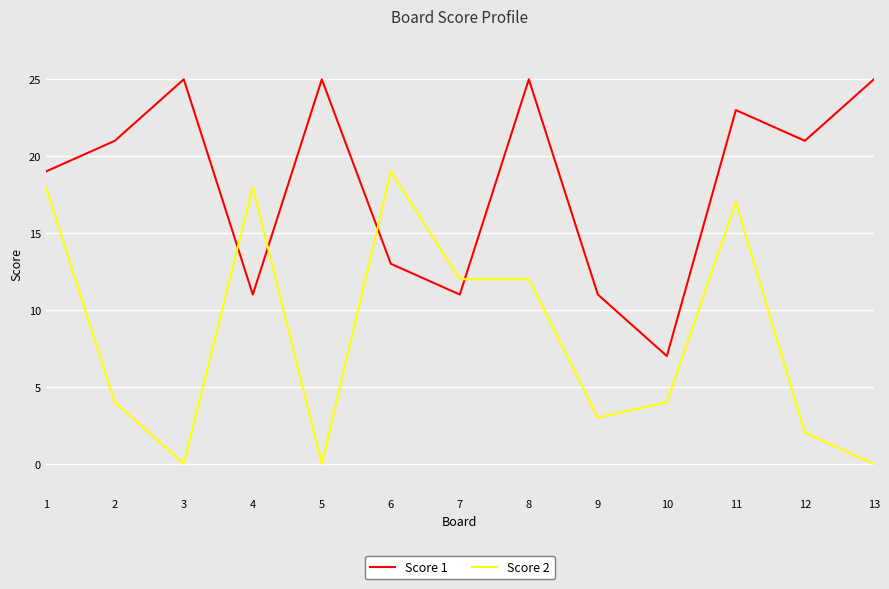

Which series has the widest spread of values?

Score 2